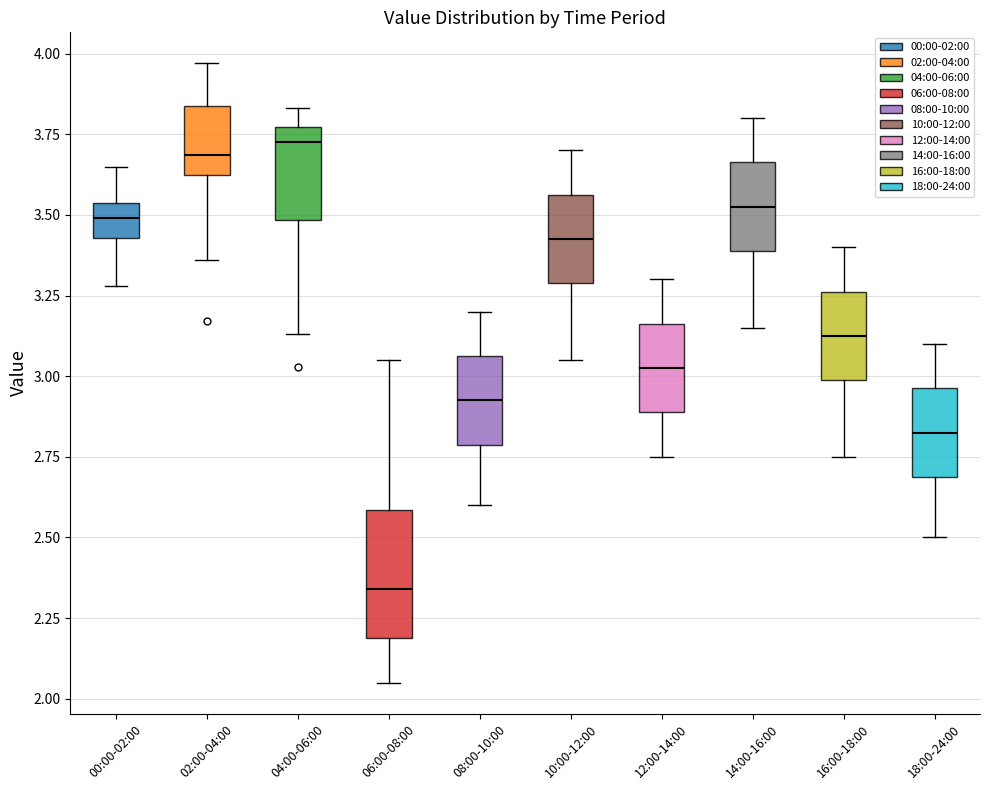

Which box's median line is the lowest?

06:00-08:00